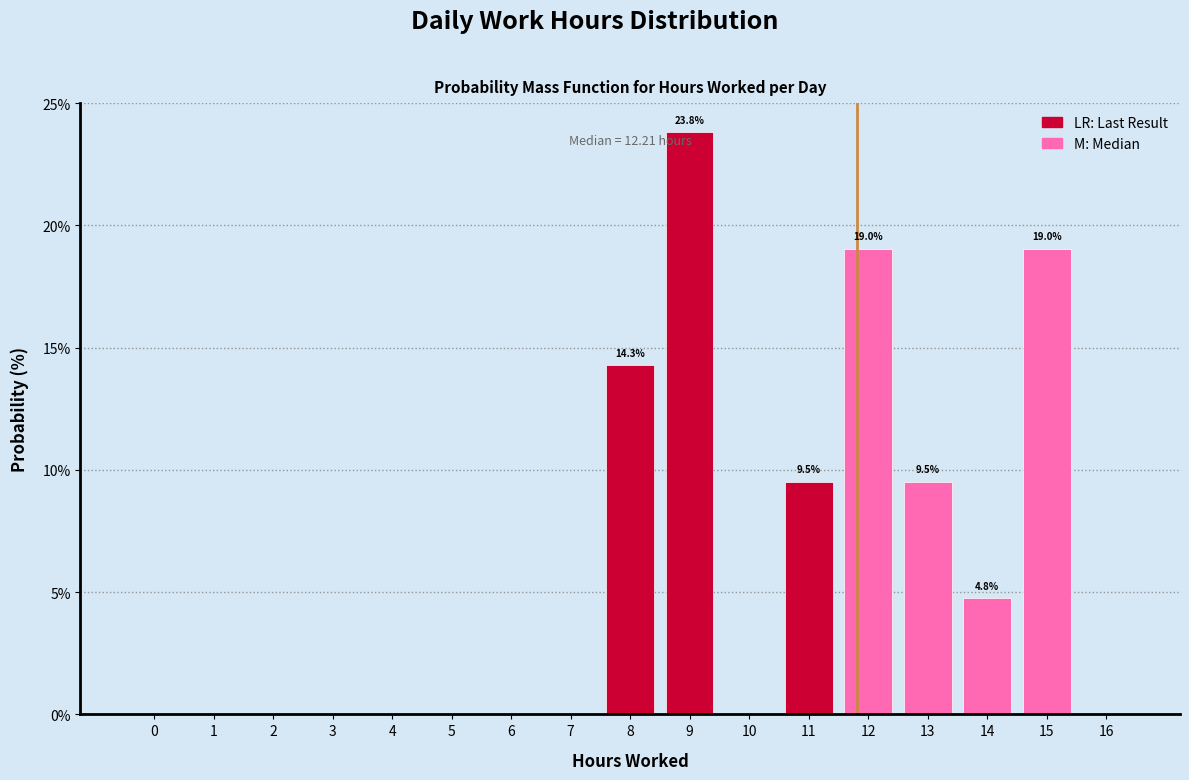

Reading right to left, what are all the values shown in this chart?

16=0.0	15=19.0	14=4.8	13=9.5	12=19.0	11=9.5	10=0.0	9=23.8	8=14.3	7=0.0	6=0.0	5=0.0	4=0.0	3=0.0	2=0.0	1=0.0	0=0.0